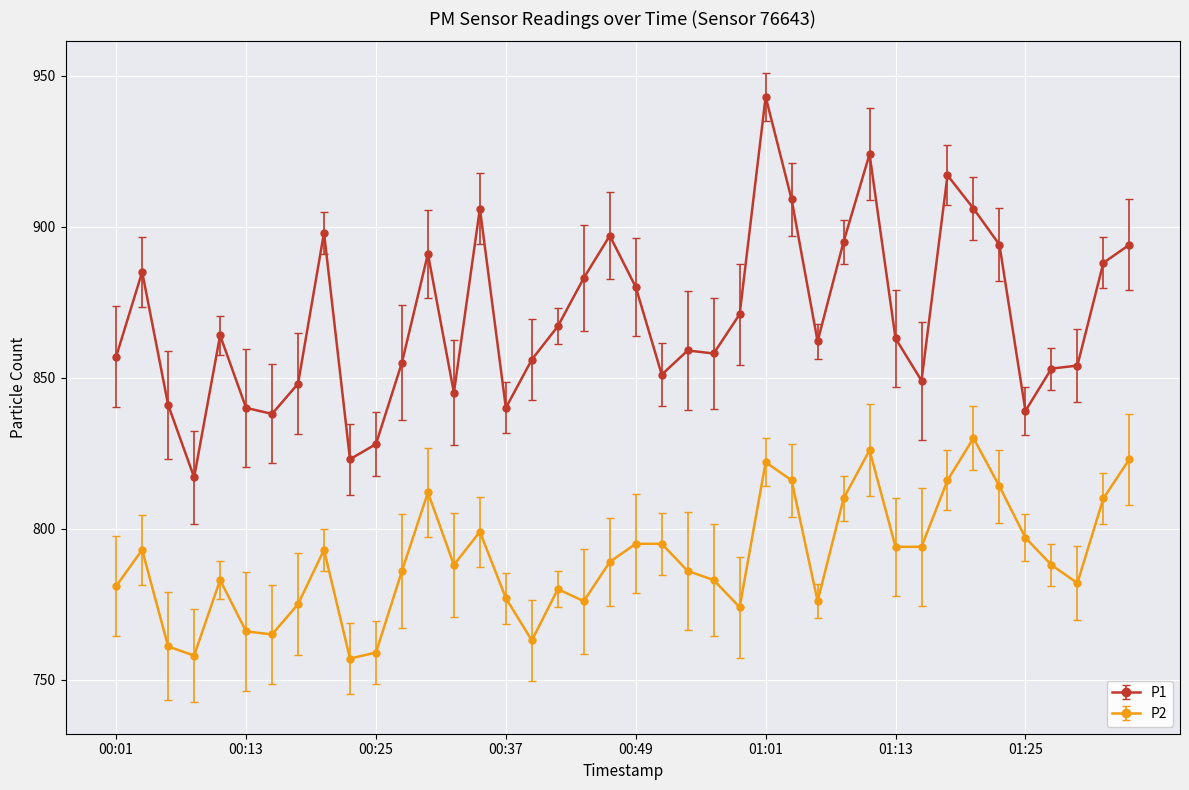

True or false: P1 and P2 cross at least once.

False